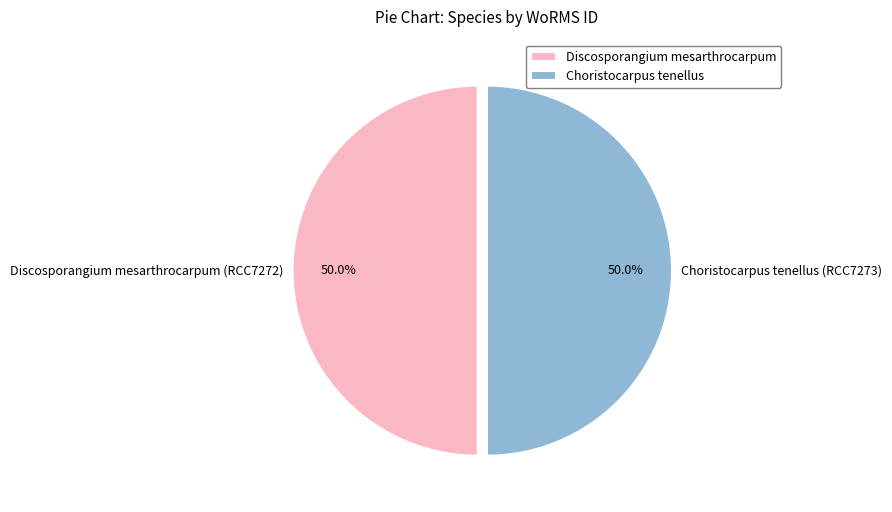

How many segments does this pie chart have?

2